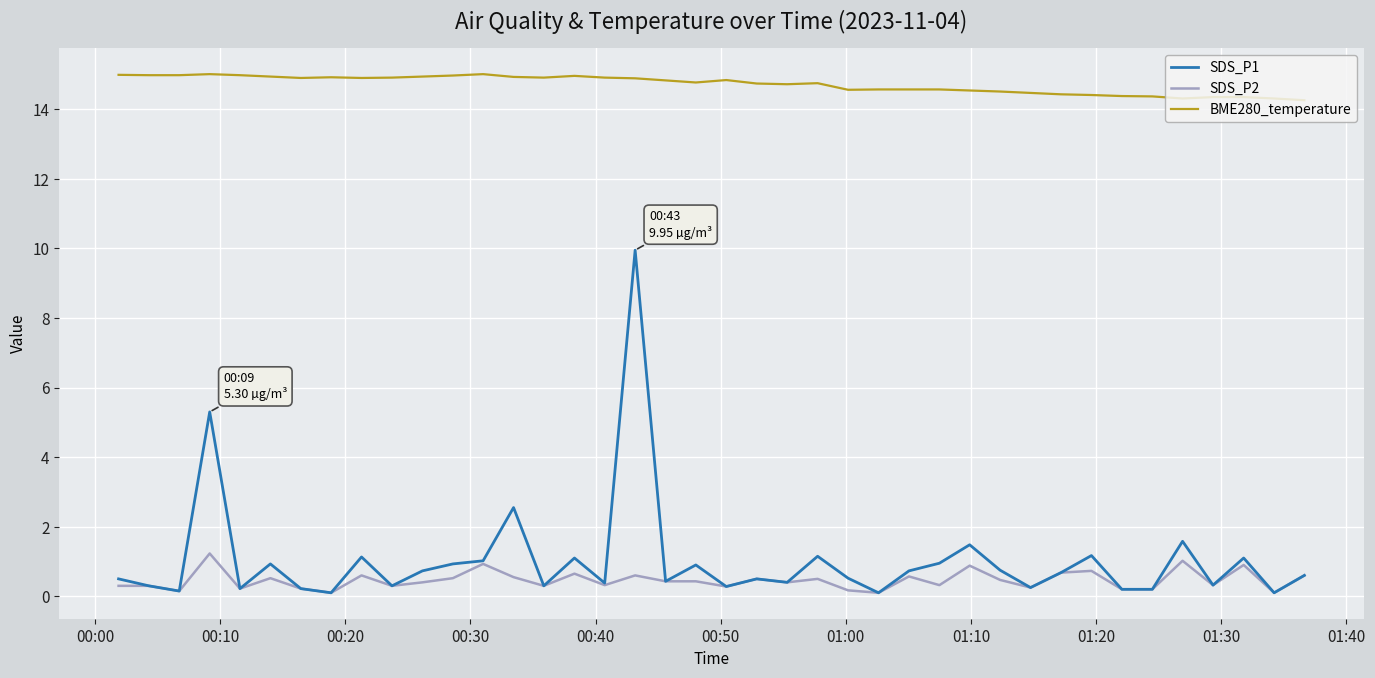

List the series in order of their peak value, highest first.

BME280_temperature, SDS_P1, SDS_P2